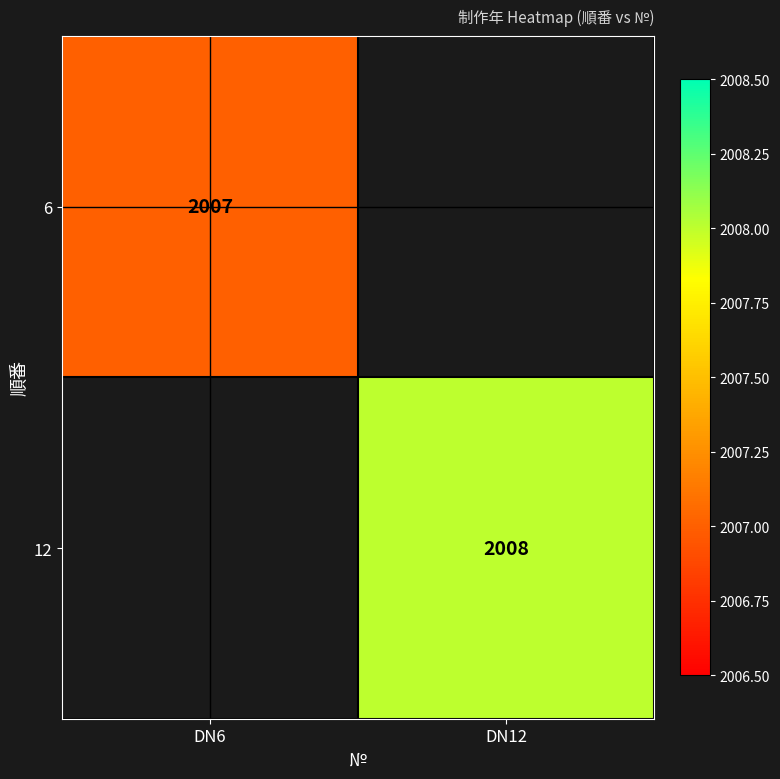

At how many categories does at least one series exceed 2007?

1